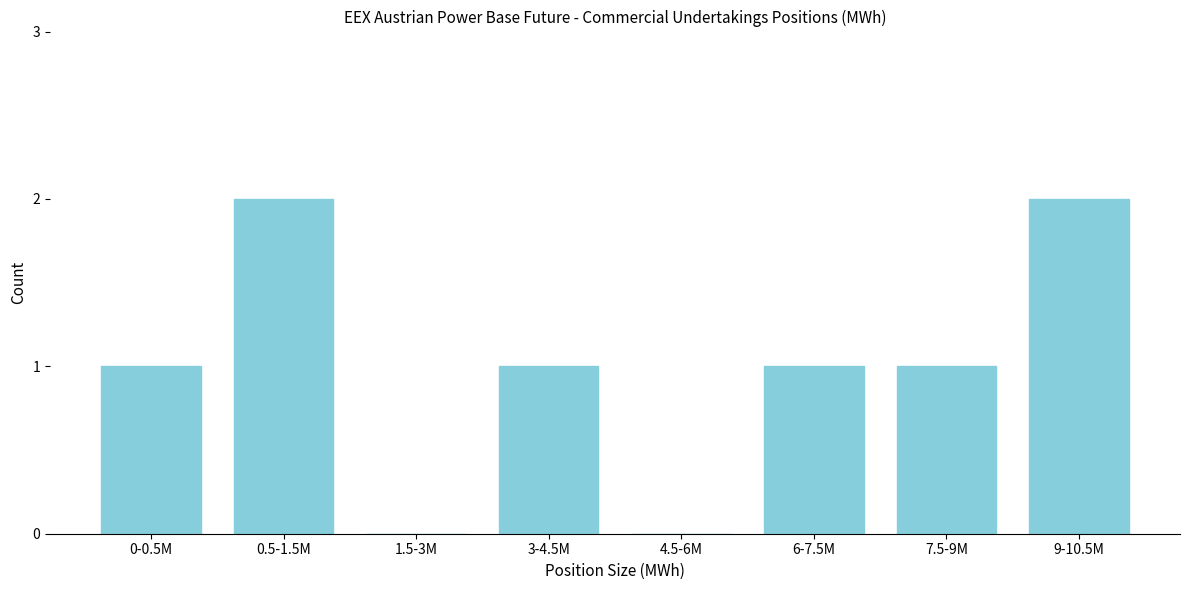

Reading left to right, what are all the values shown in this chart?

0-0.5M=1	0.5-1.5M=2	1.5-3M=0	3-4.5M=1	4.5-6M=0	6-7.5M=1	7.5-9M=1	9-10.5M=2